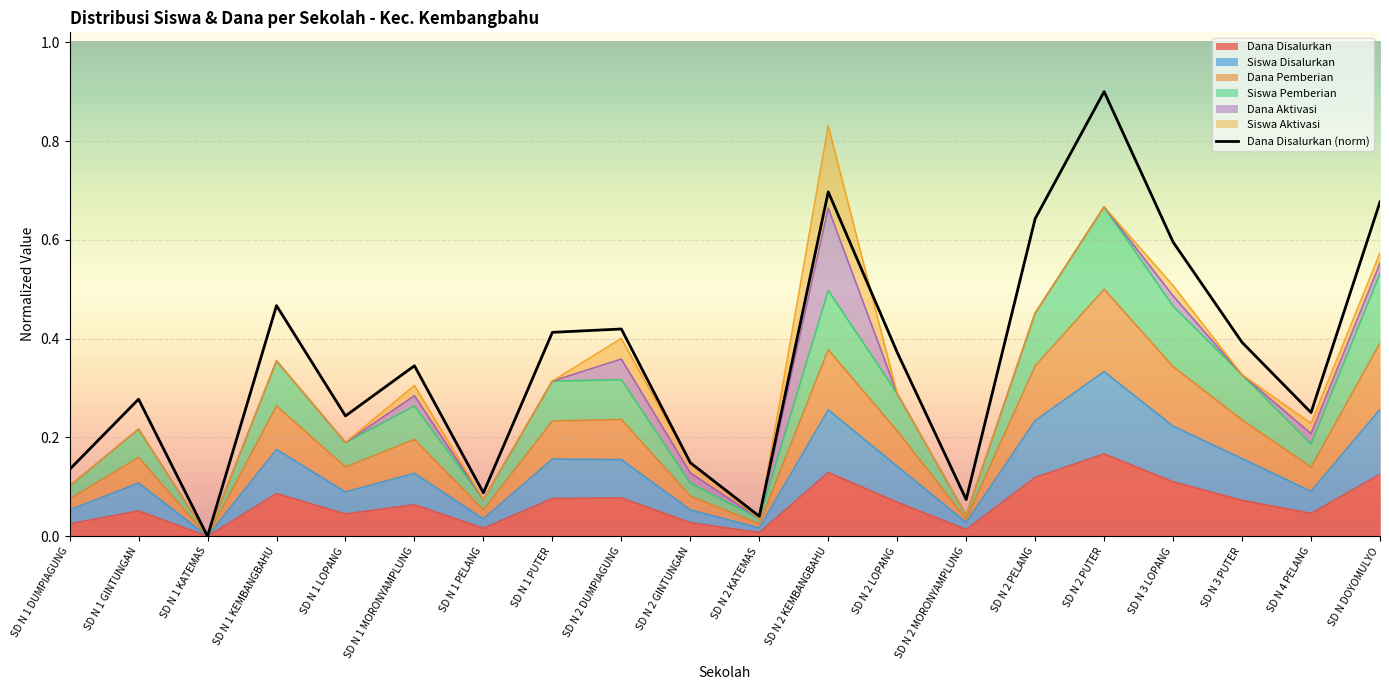

What is the label of the 15th point from the left?

SD N 2 PELANG